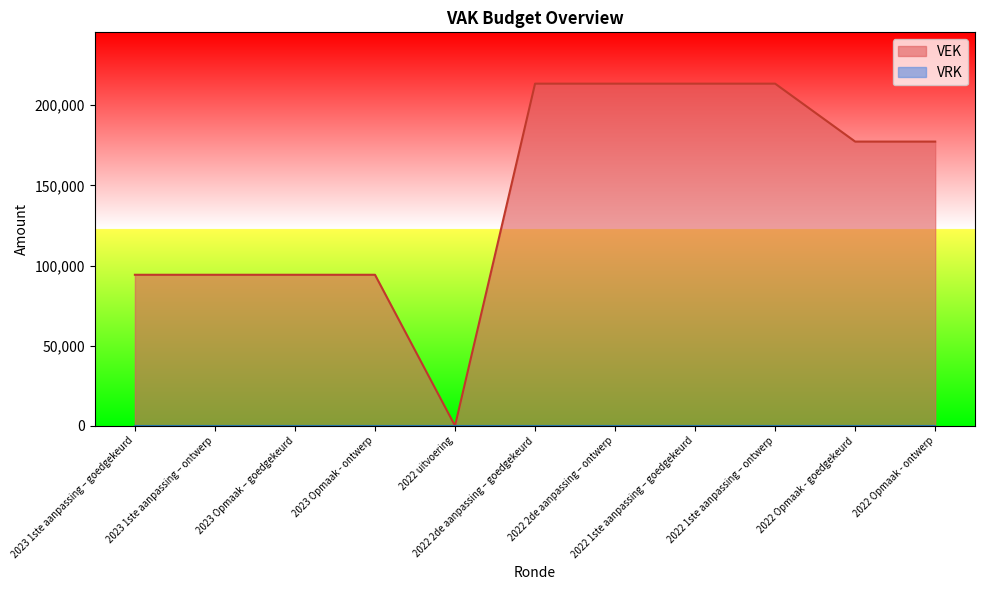

What is the label of the 10th point from the right?

2023 1ste aanpassing – ontwerp